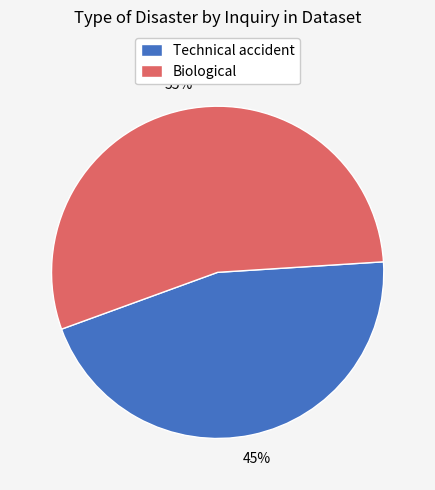

Does Technical accident represent more than half of the total?

No